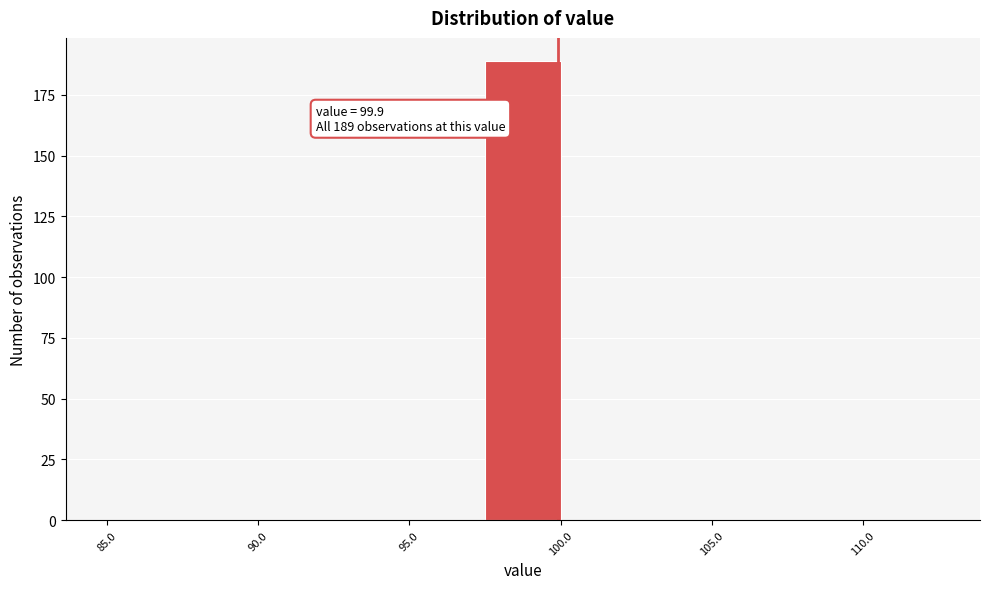

Which range on the x-axis has the tallest bar?

97.5 to 100.0